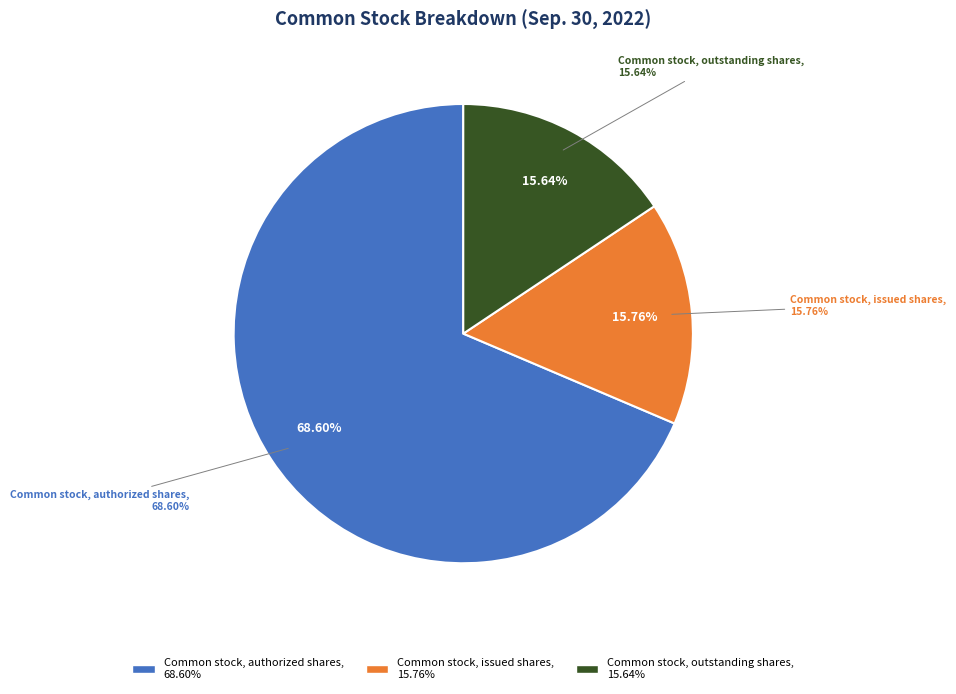

Approximately how many times larger is the value at Common stock, issued shares compared to Common stock, outstanding shares?

1.0